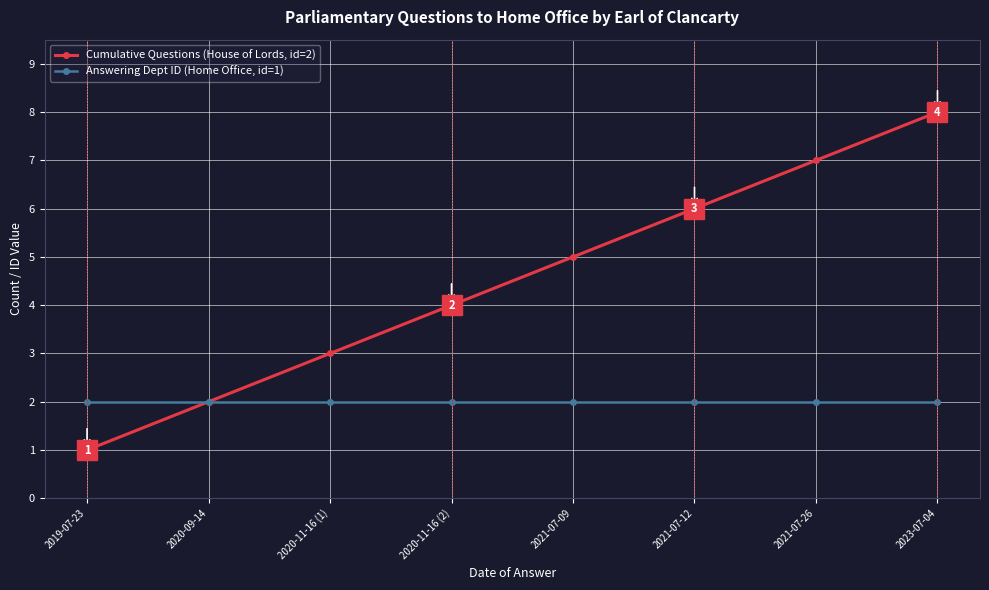

What are all the series names shown in the legend?

Cumulative Questions (House of Lords, id=2), Answering Dept ID (Home Office, id=1)